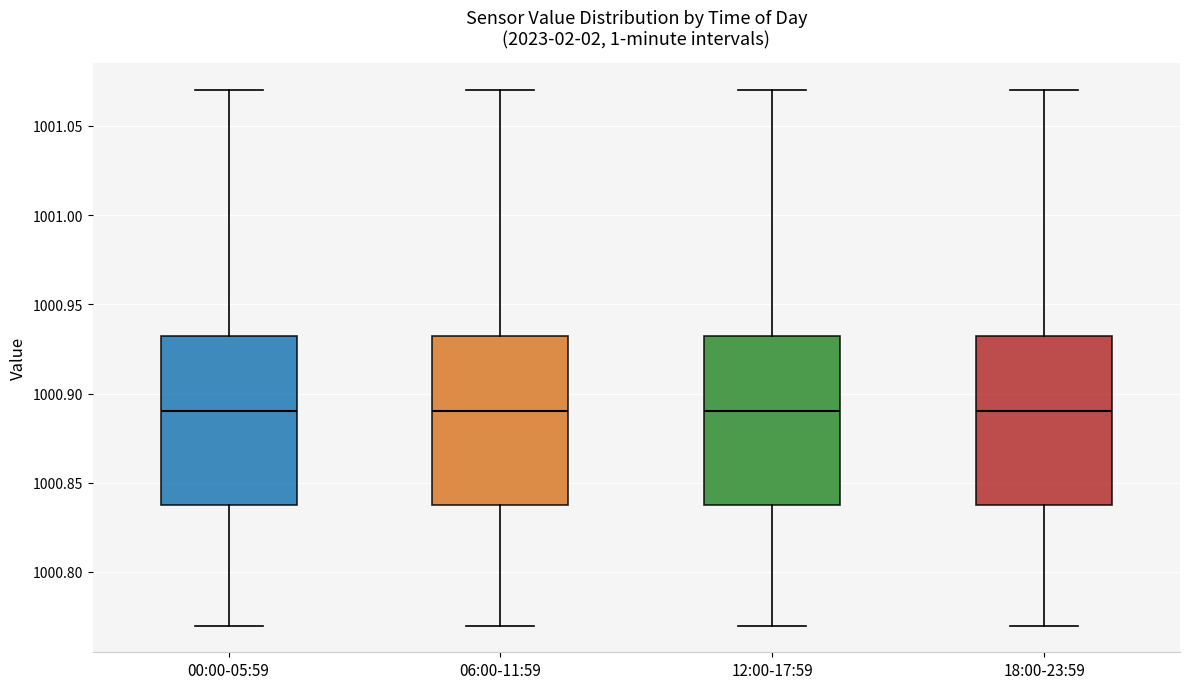

Where is the lower edge of the box for 12:00-17:59 on the y-axis? The values are not printed on the chart, so give them approximately, as read against the axis.

1000.840